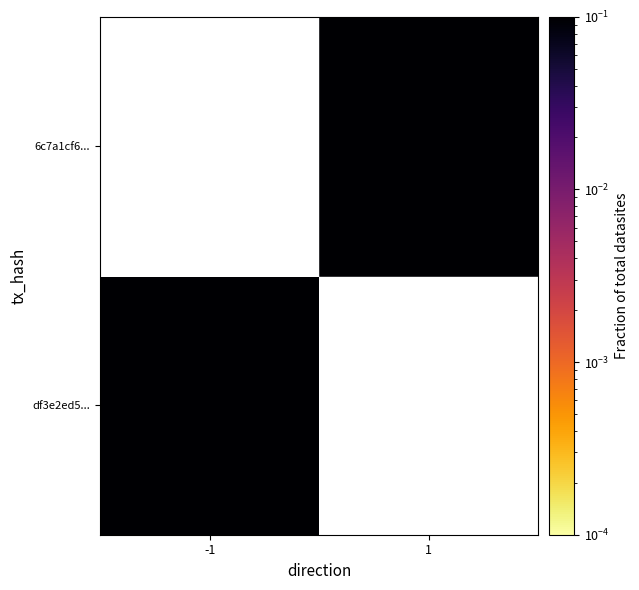

What is the minimum value shown in the chart?

0.1